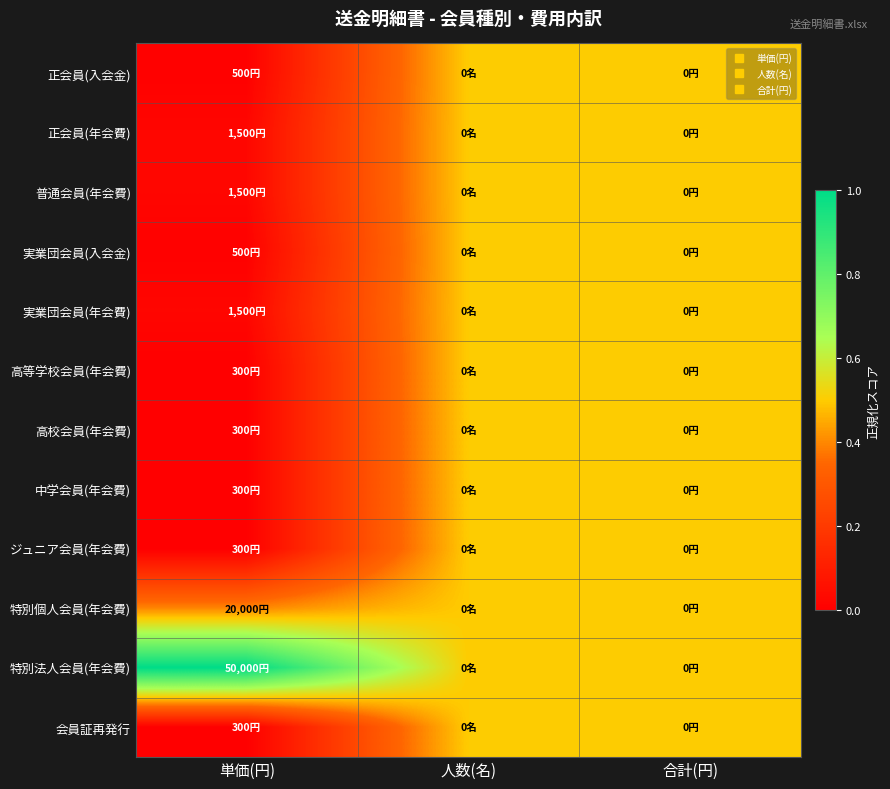

Which series has the largest total across all categories?

特別法人会員(年会費)